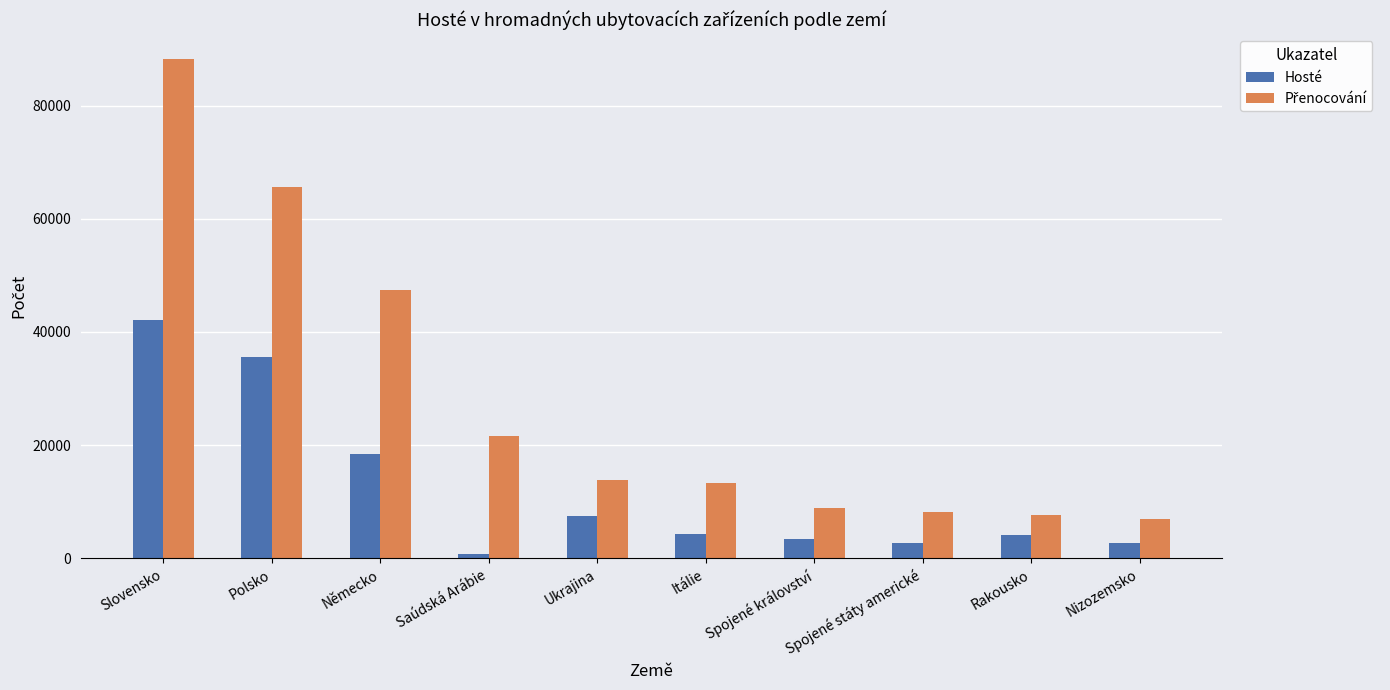

How many bars are there in total?

20